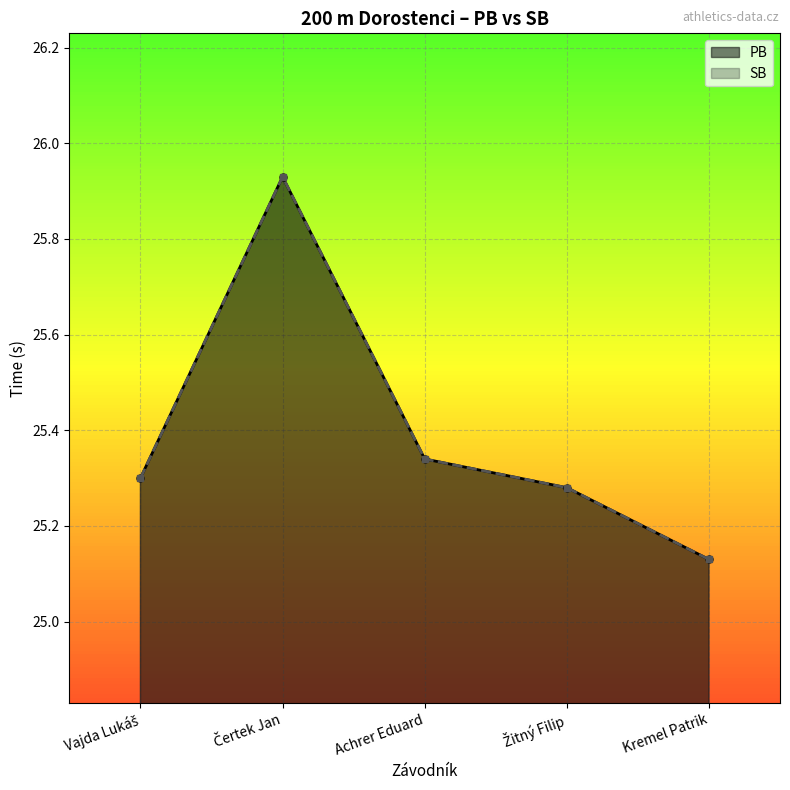

True or false: SB and PB intersect in this chart.

False